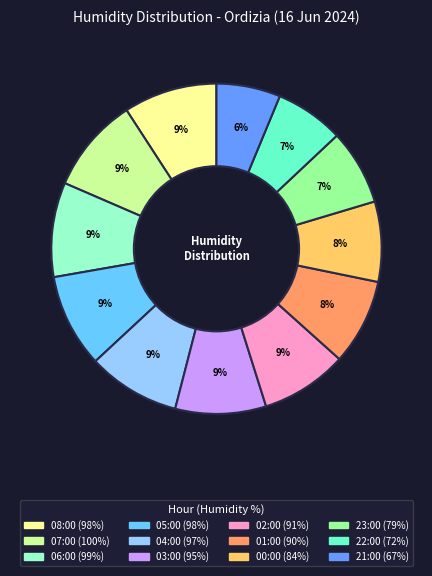

Does 07:00 represent more than half of the total?

No